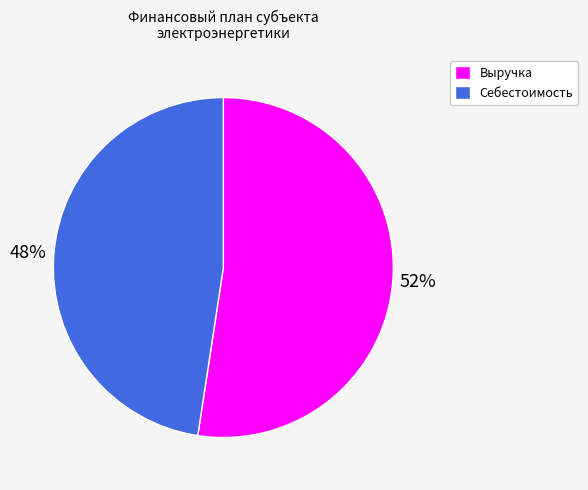

How many segments does this pie chart have?

2